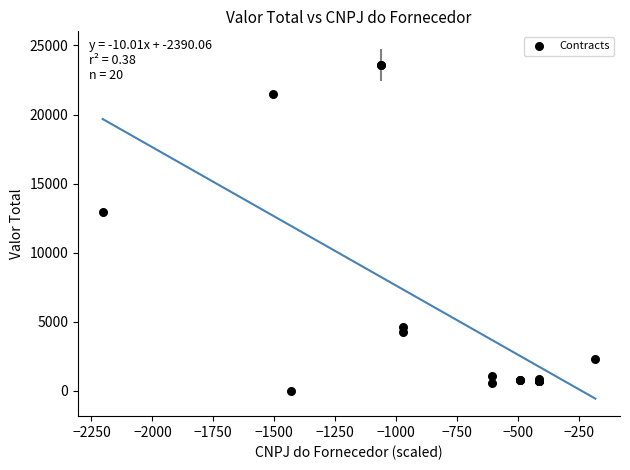

What Y value in the scatter plot is closest to 11787?

12974.1